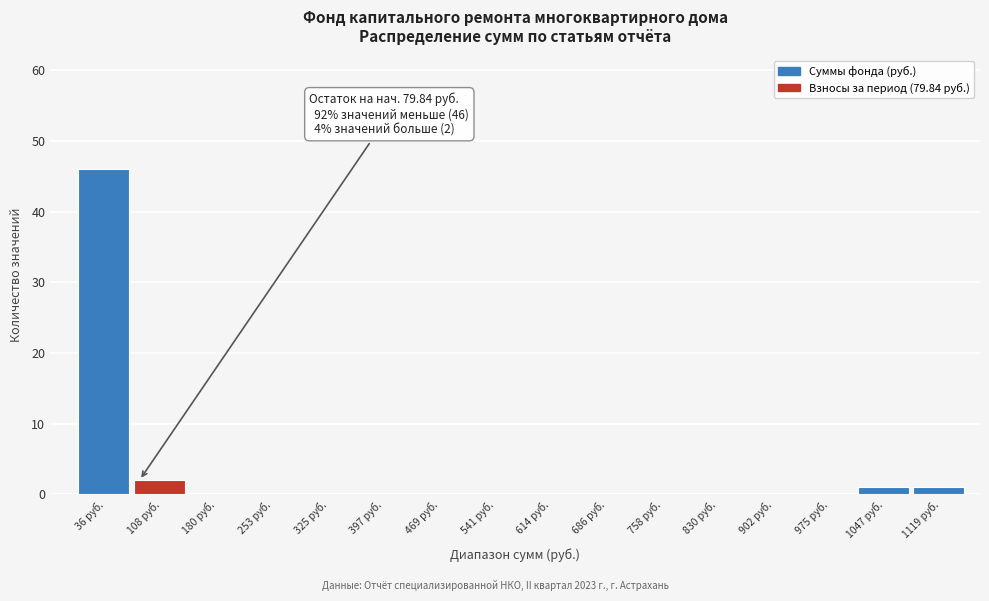

Which range on the x-axis has the tallest bar?

0 to 70